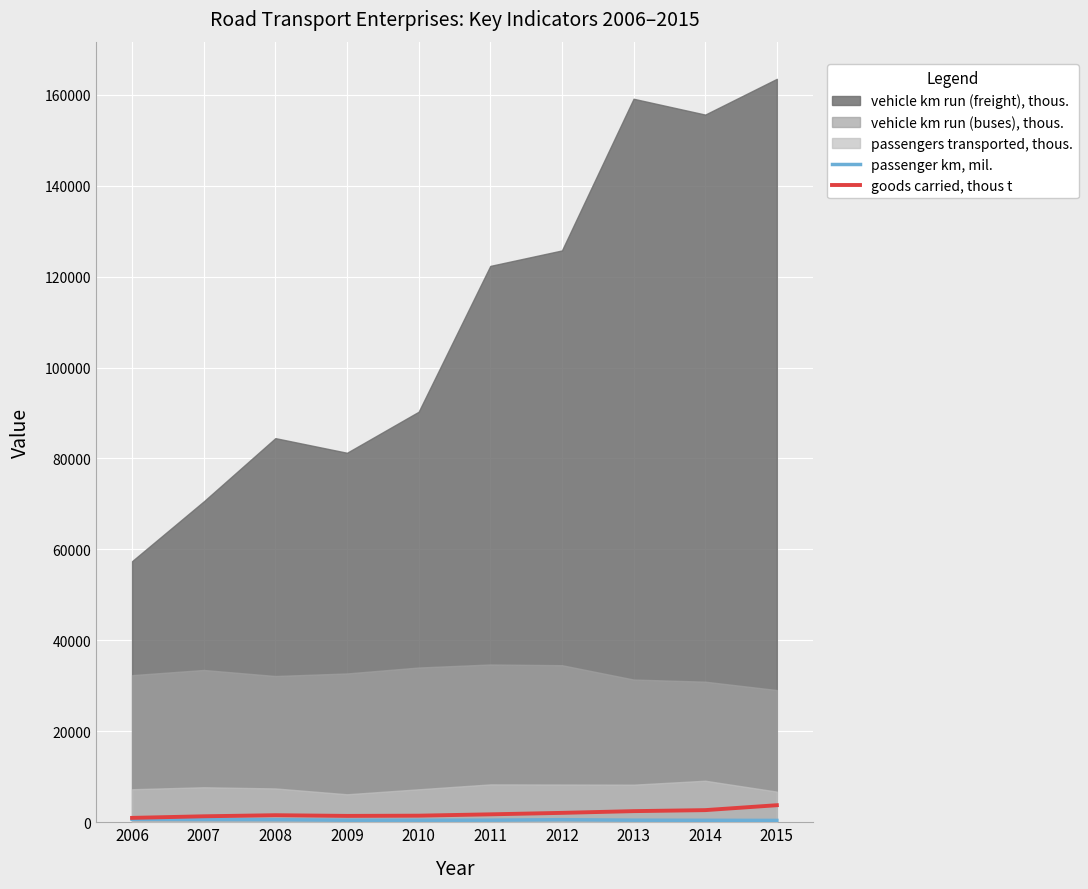

Does the chart display data point markers on the line(s)?

No